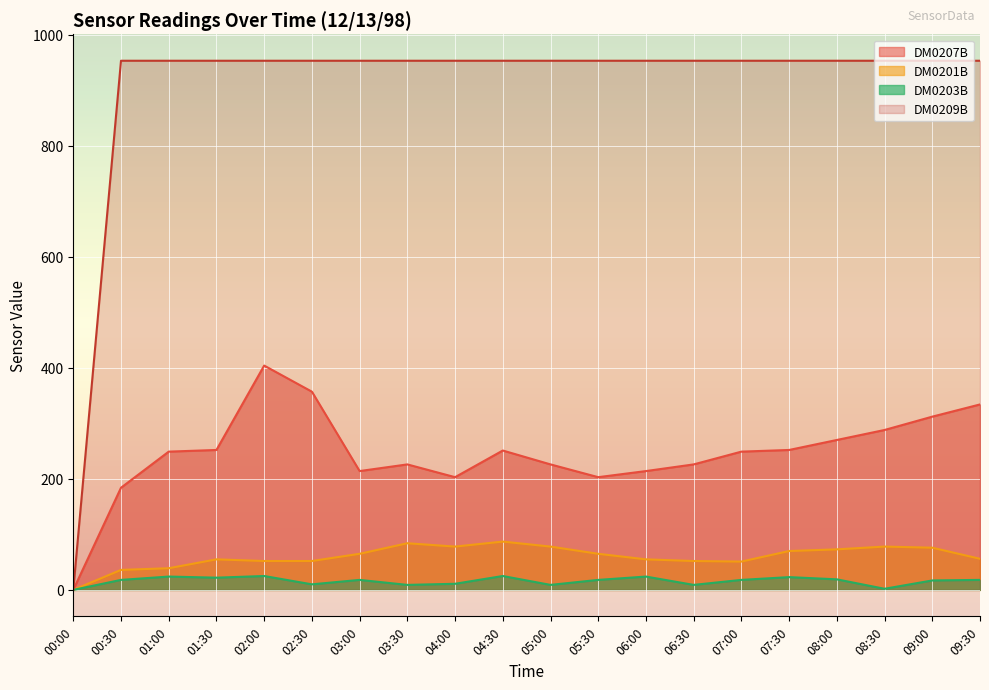

Rank the categories by DM0209B value from highest to lowest.

00:30, 01:00, 01:30, 02:00, 02:30, 03:00, 03:30, 04:00, 04:30, 05:00, 05:30, 06:00, 06:30, 07:00, 07:30, 08:00, 08:30, 09:00, 09:30, 00:00